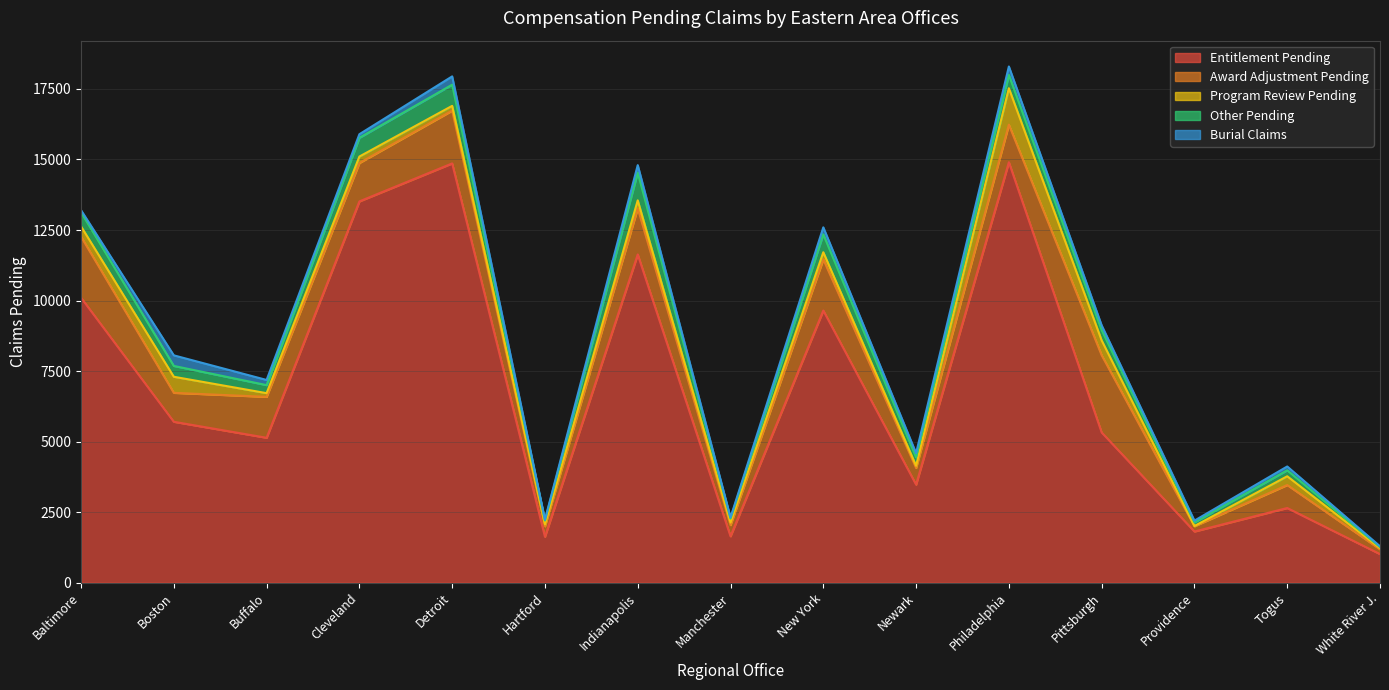

What is the minimum value for Entitlement Pending?

1015